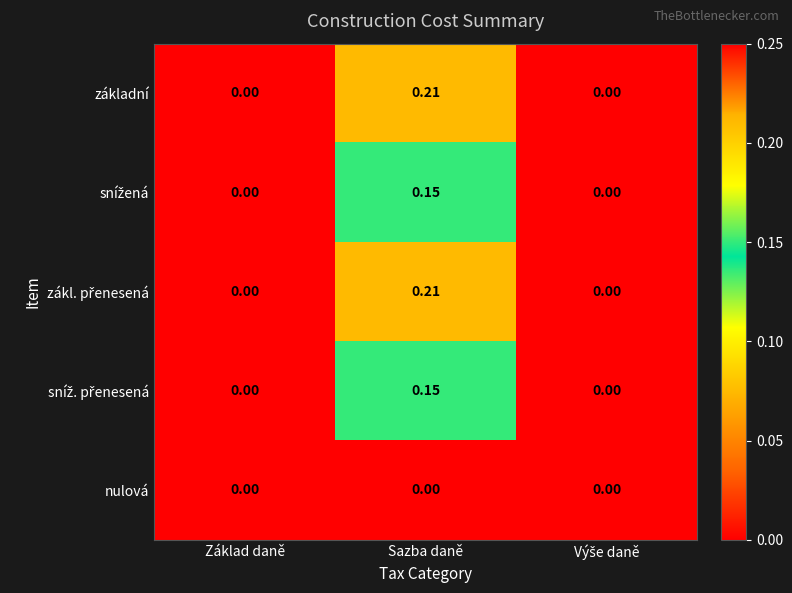

Which label corresponds to the largest value in the chart?

Sazba daně